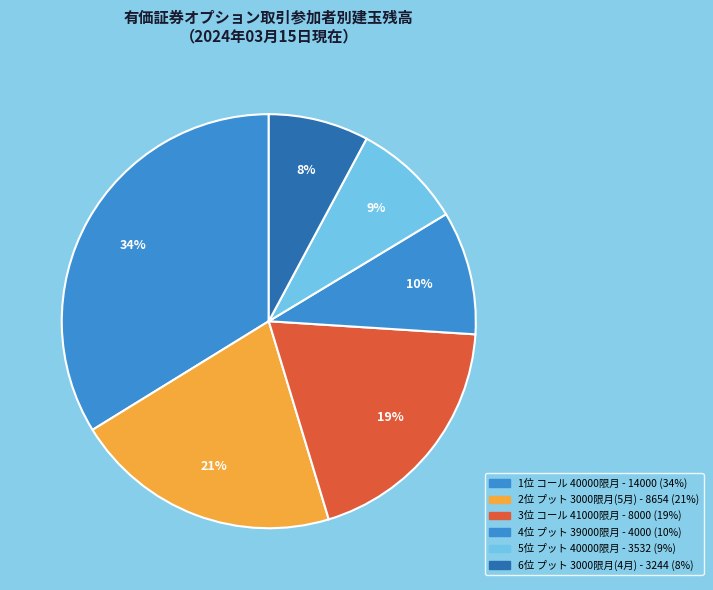

How many slices are in this pie chart?

6